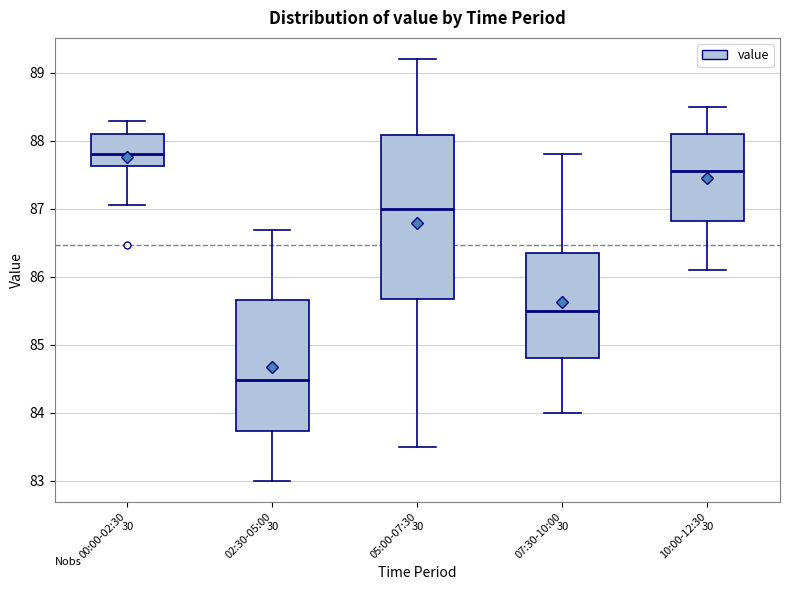

Reading left to right, read every box against the y-axis: the position of its median line, the range the box covers, and the ends of its whiskers. The values are not printed on the chart, so give them approximately, as read against the axis.

00:00-02:30: median 87.8, box 87.6 to 88.1, whiskers 87.1 to 88.3
02:30-05:00: median 84.5, box 83.7 to 85.7, whiskers 83.0 to 86.7
05:00-07:30: median 87.0, box 85.7 to 88.1, whiskers 83.5 to 89.2
07:30-10:00: median 85.5, box 84.8 to 86.4, whiskers 84.0 to 87.8
10:00-12:30: median 87.6, box 86.8 to 88.1, whiskers 86.1 to 88.5